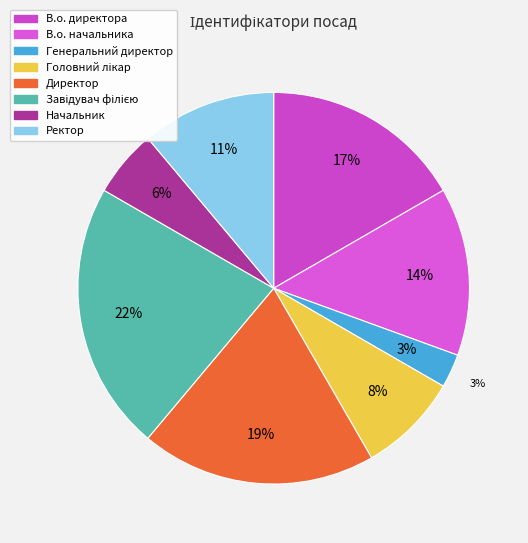

What portion of the pie excludes Генеральний директор?

97.2%